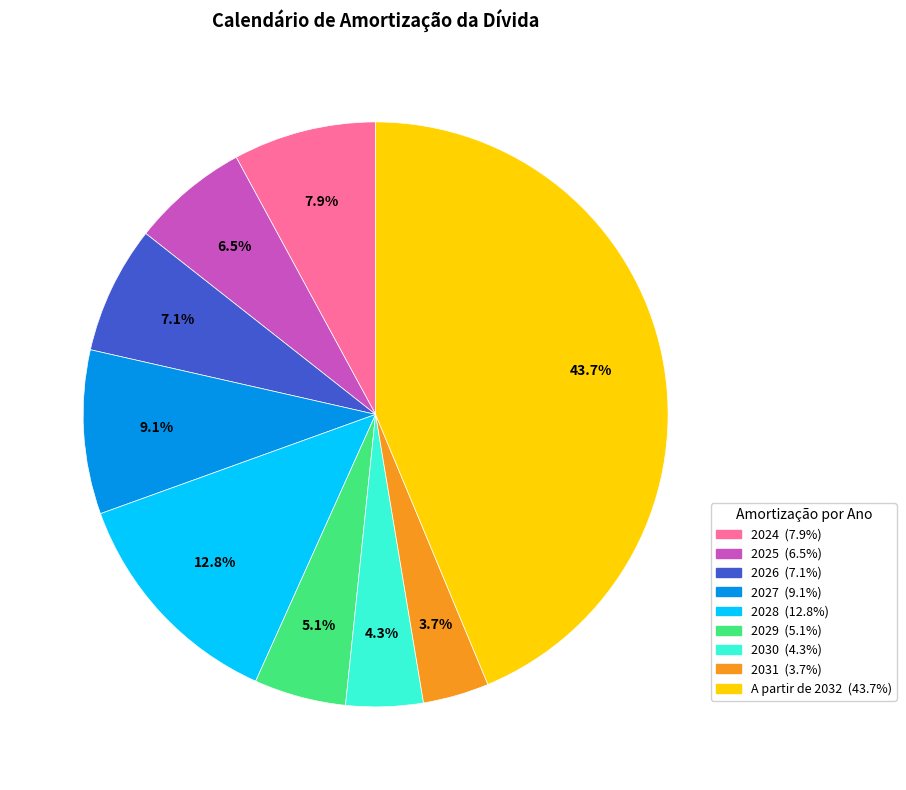

How many segments does this pie chart have?

9